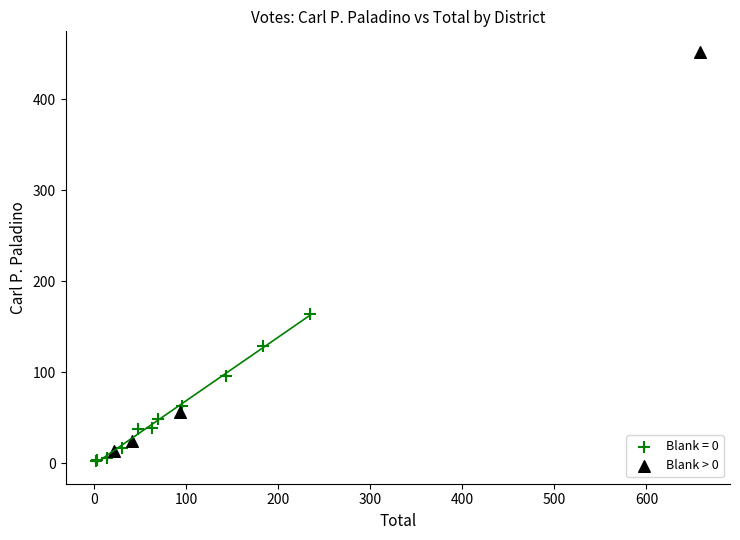

Which series contains the highest Y value?

Blank > 0